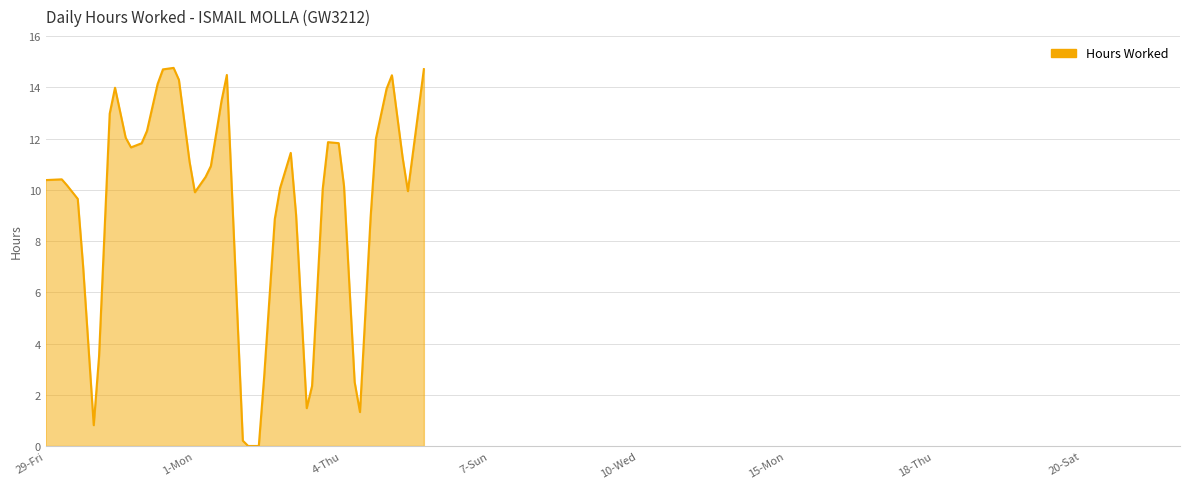

What is the difference between the maximum and minimum values?

14.8